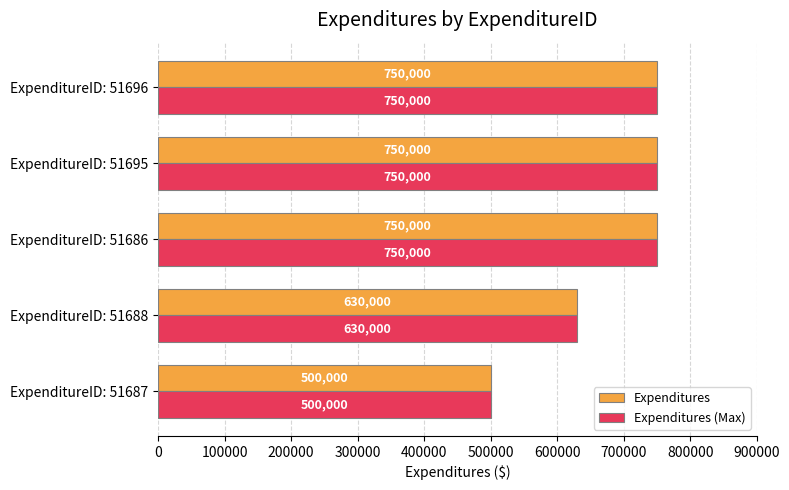

What is the average value of the Expenditures series?

676000